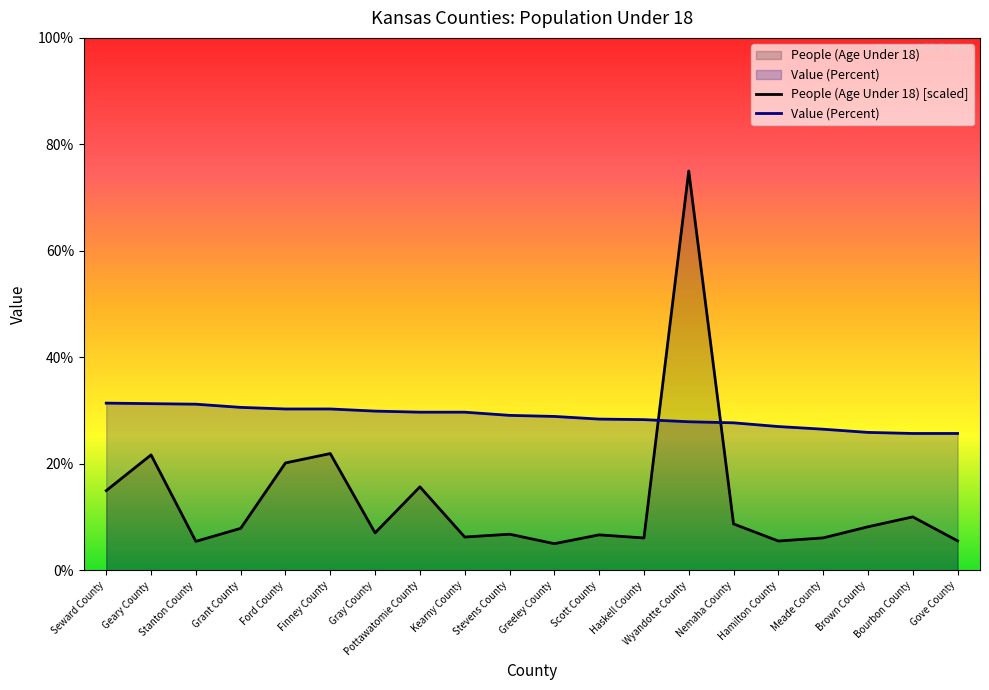

What is the label of the 16th point from the right?

Ford County